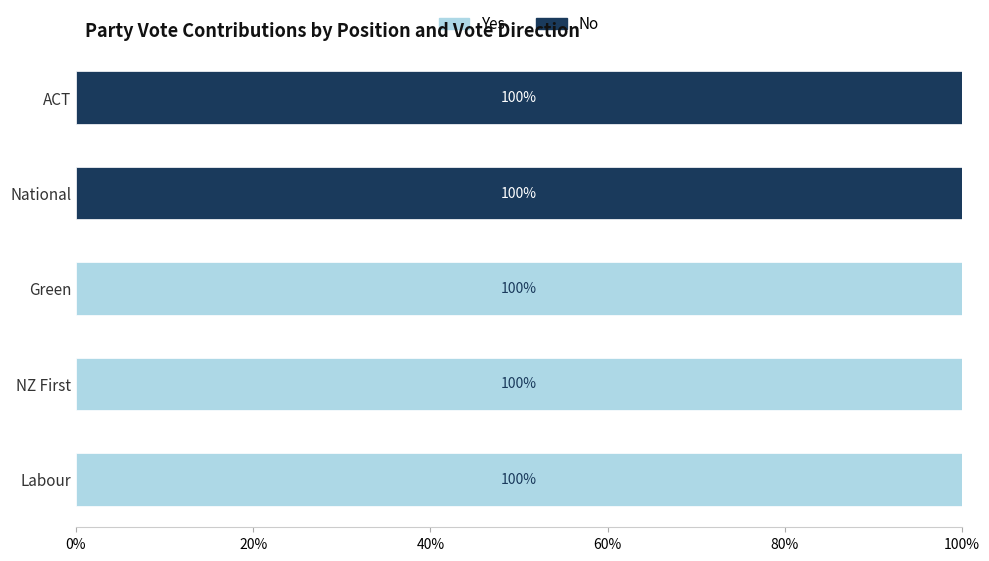

What is the sum of the Yes values at Labour and Green?

200